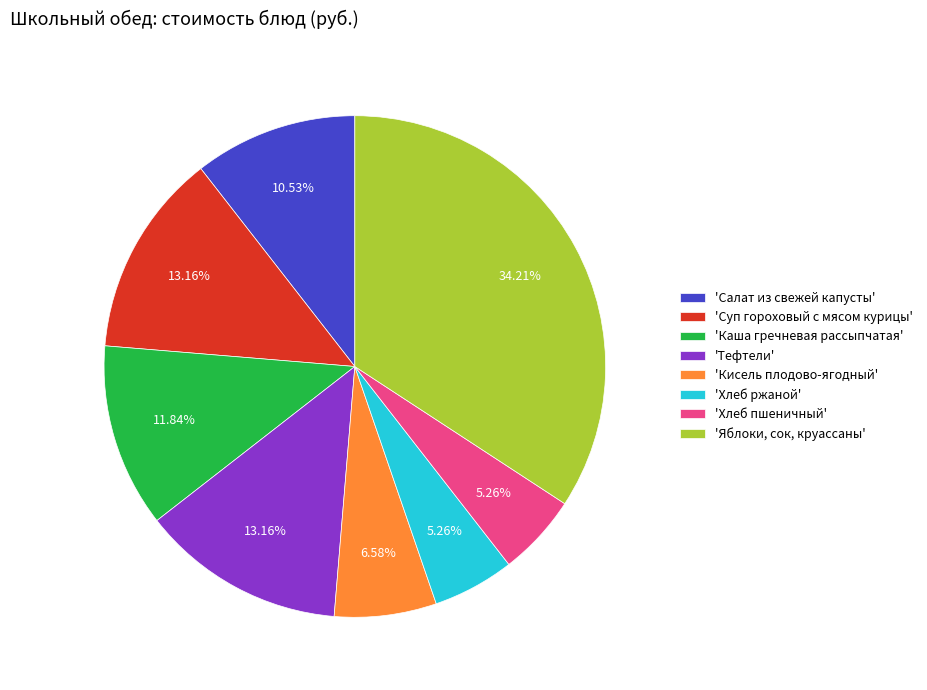

Which has a higher value, 'Хлеб пшеничный' or 'Кисель плодово-ягодный'?

'Кисель плодово-ягодный'